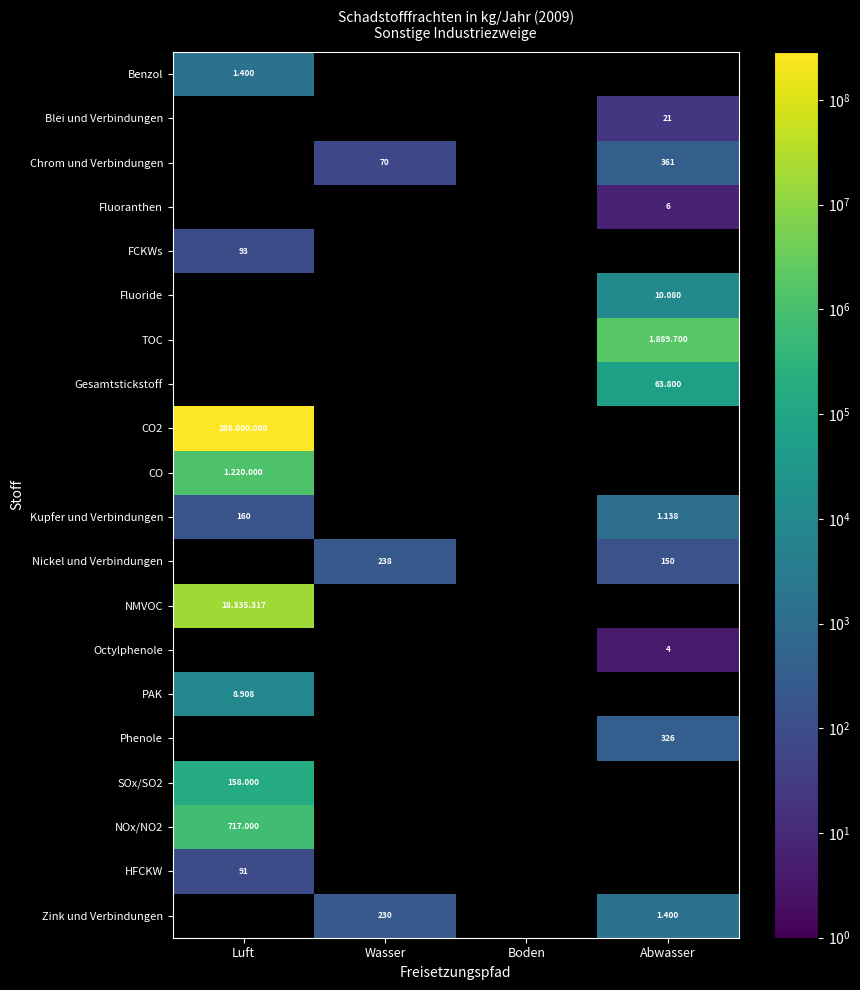

The Kupfer und Verbindungen series shows 70.4 at Luft. True or false?

False